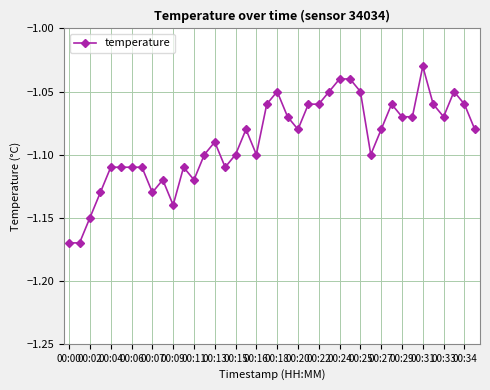

True or false: the data has more than 0 interior local peaks.

True